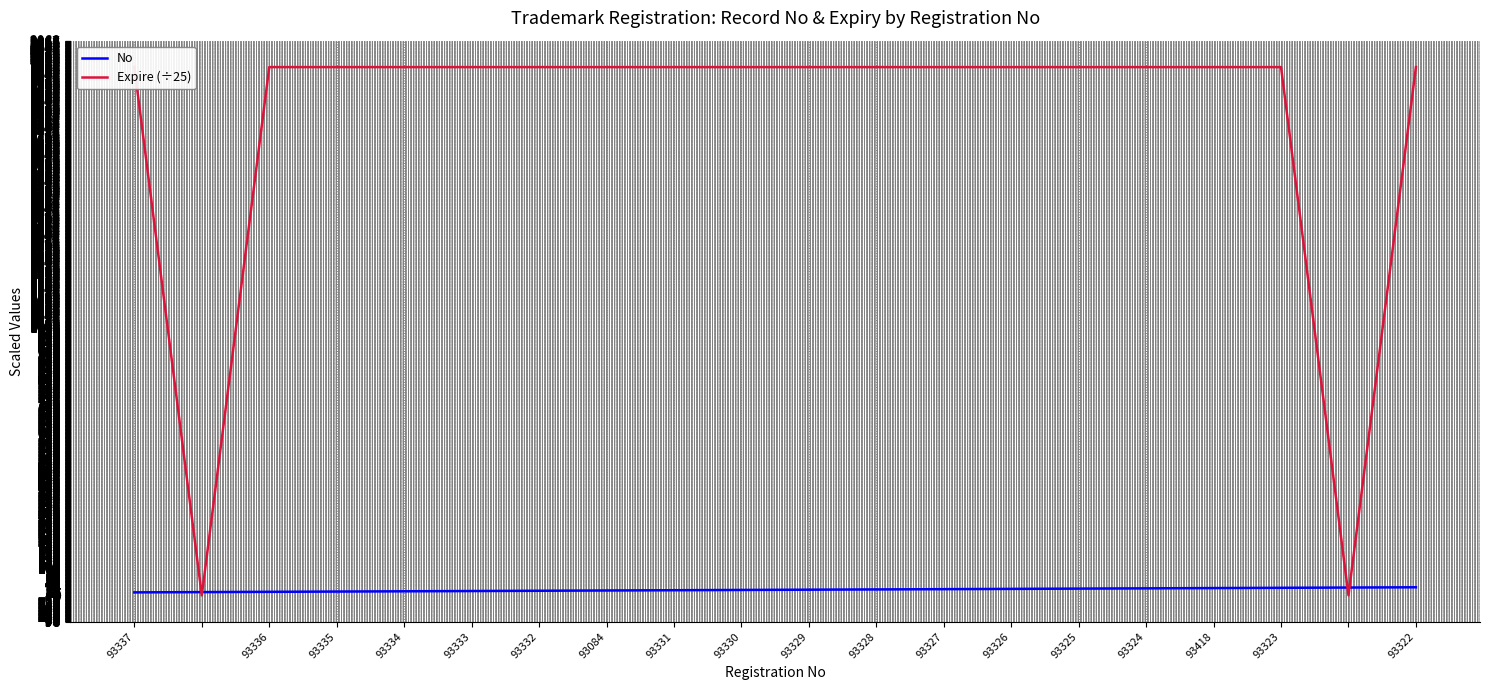

How many series are shown in this chart?

2